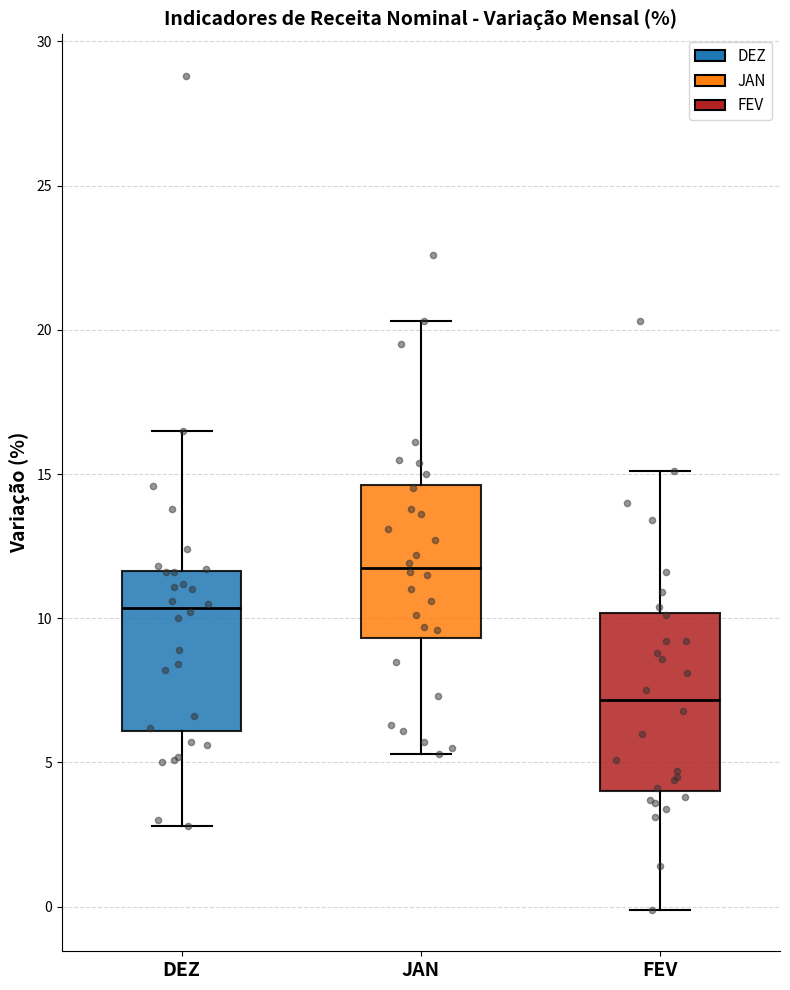

Which box's median line is the highest?

JAN